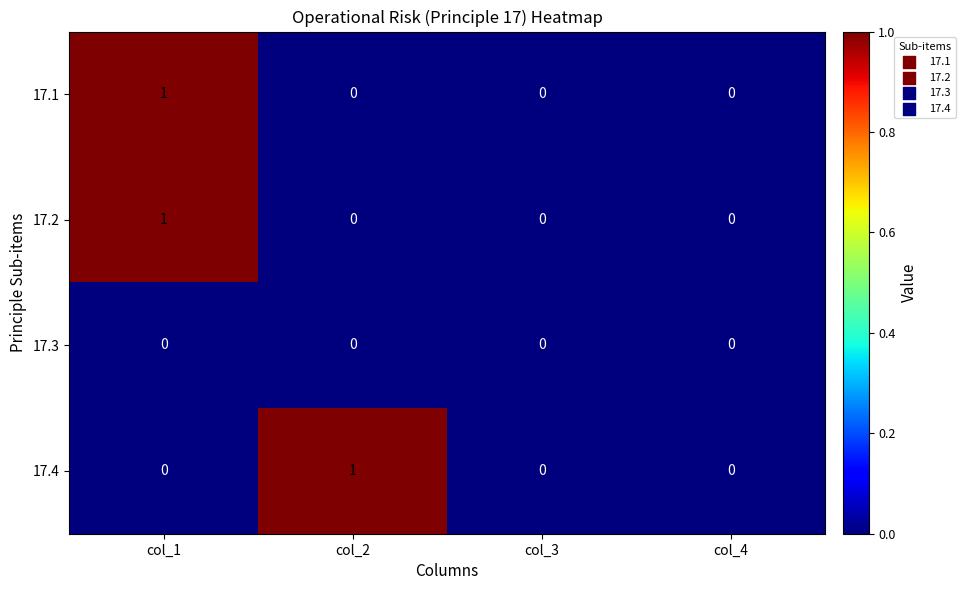

Which series changed the most between col_2 and col_4?

17.4